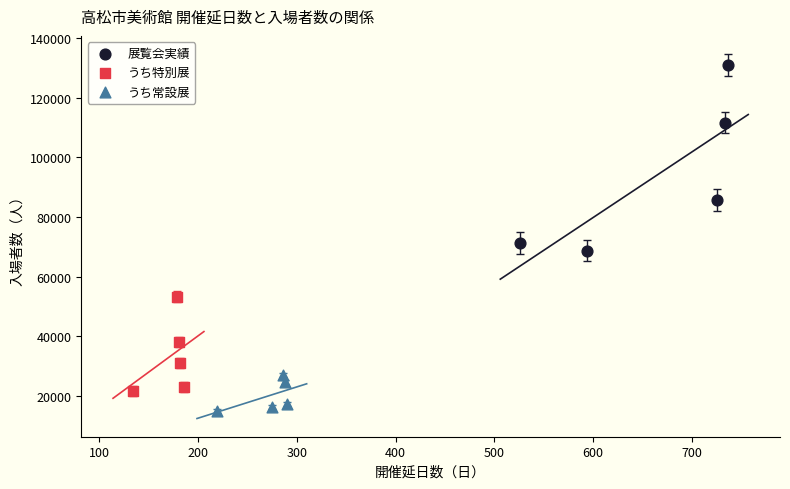

Which series reaches the maximum Y coordinate?

展覧会実績